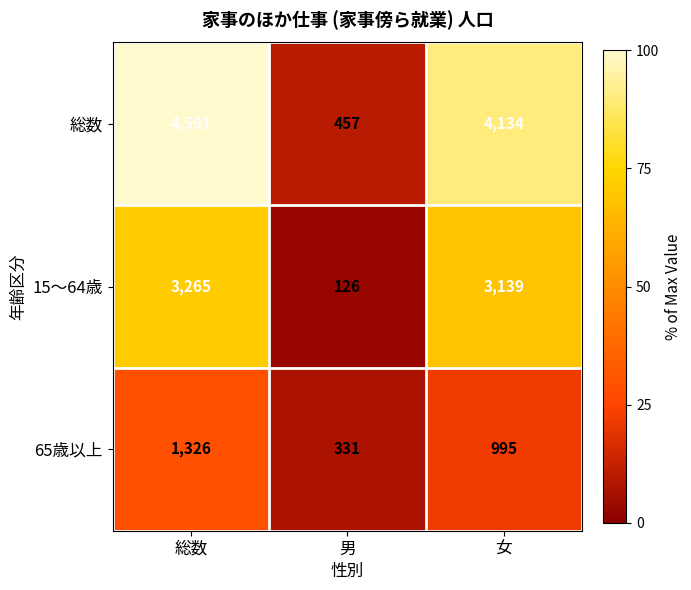

What is the sum of all 総数 values?

9182